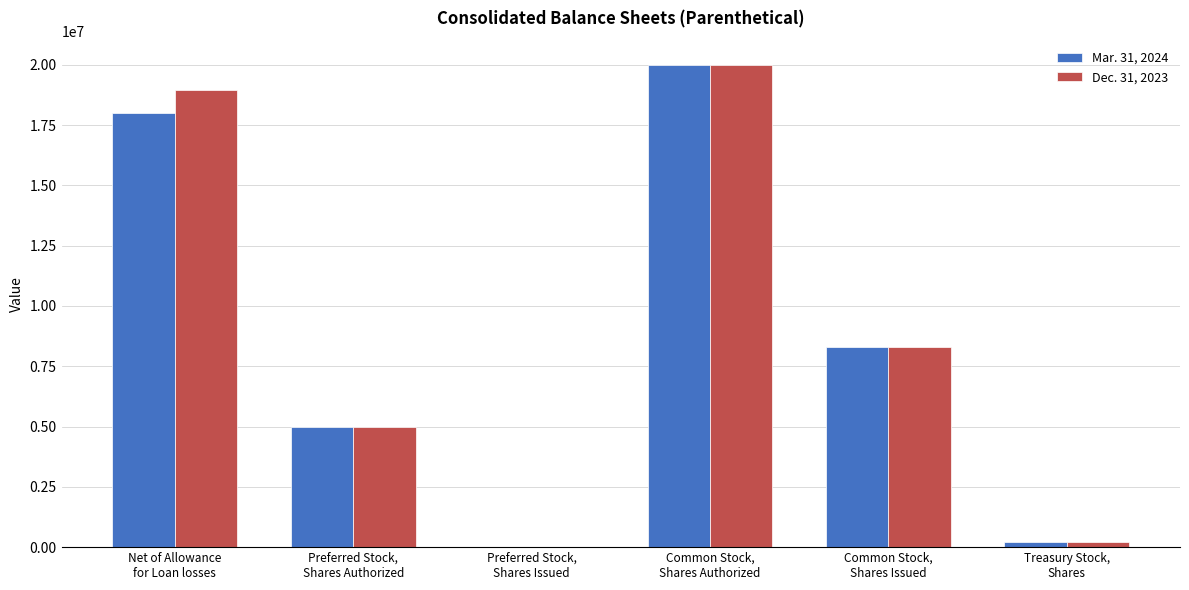

Does the chart contain stacked bars?

No